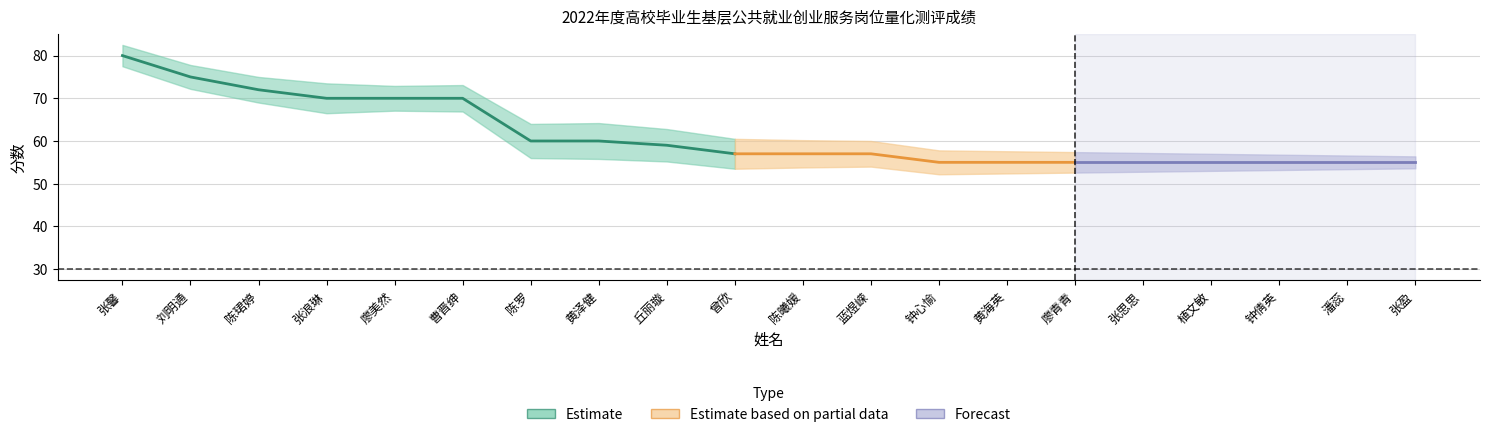

At which label does 总分 first exceed 57?

张馨